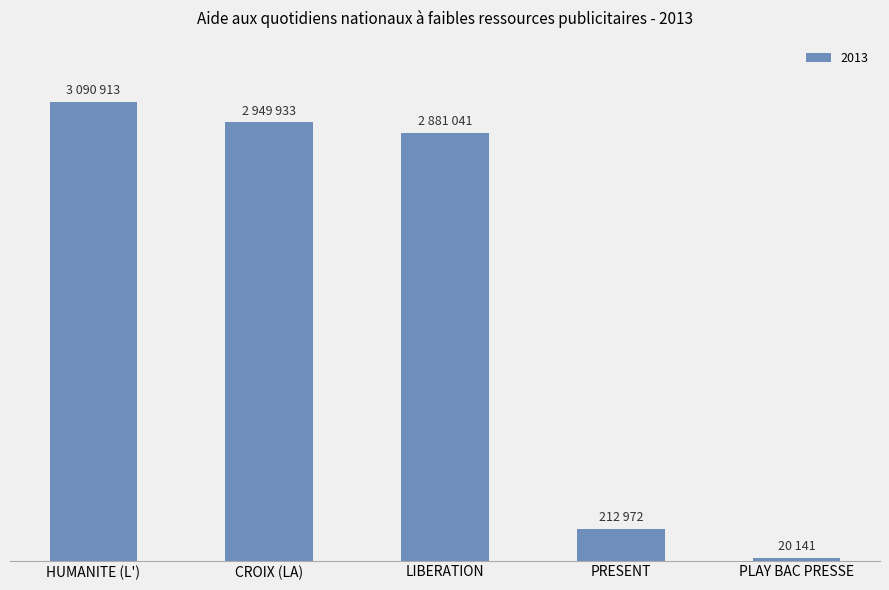

What is the minimum value shown in the chart?

20141